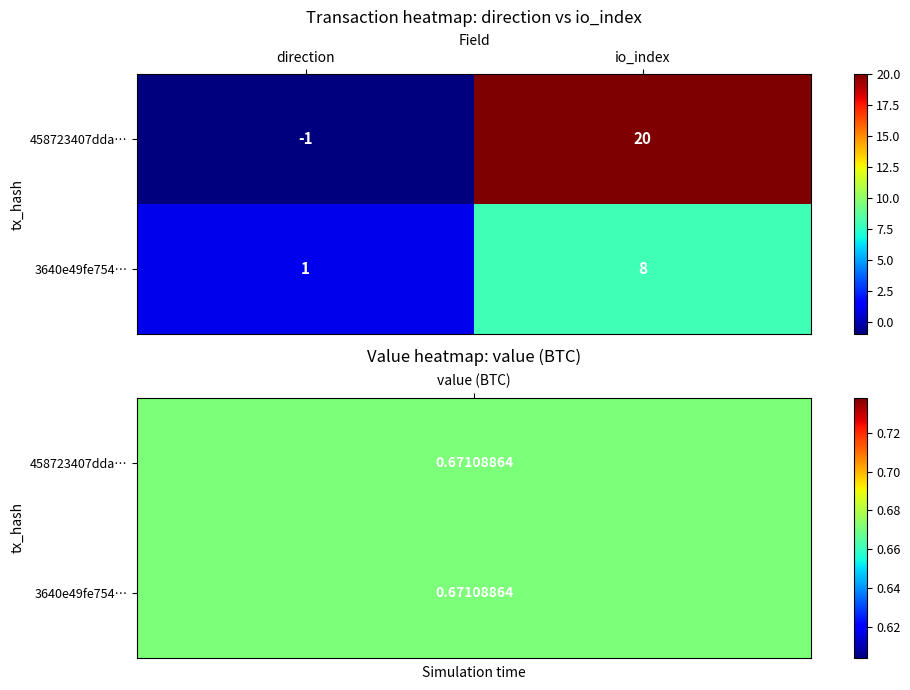

What is the difference between the highest and lowest values at io_index?

12